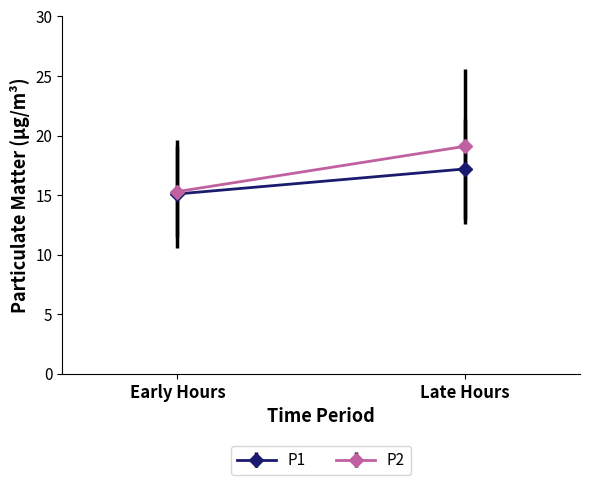

True or false: P1 and P2 intersect in this chart.

False